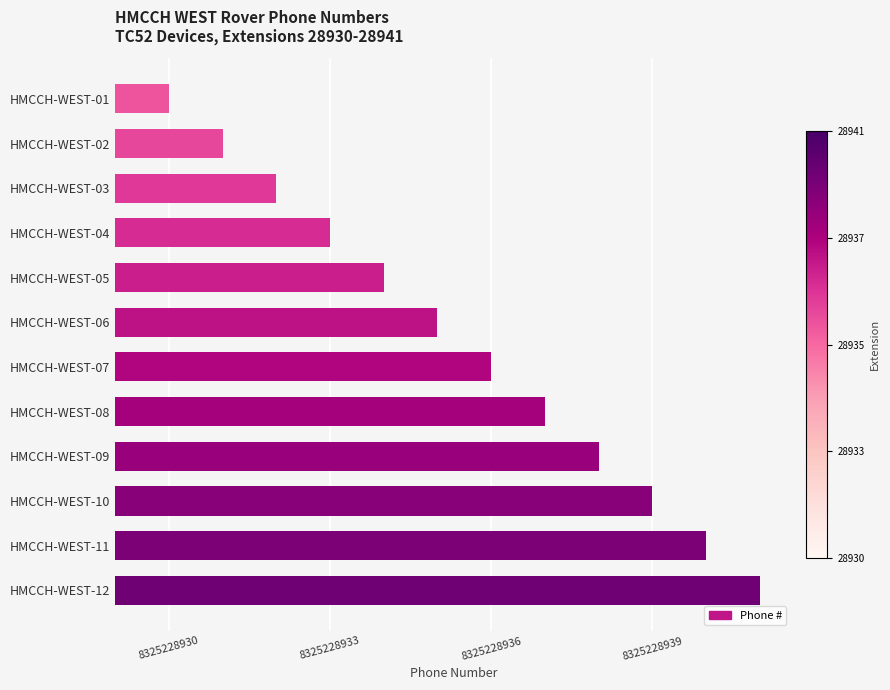

What is the change in value from HMCCH-WEST-08 to HMCCH-WEST-11?

+3